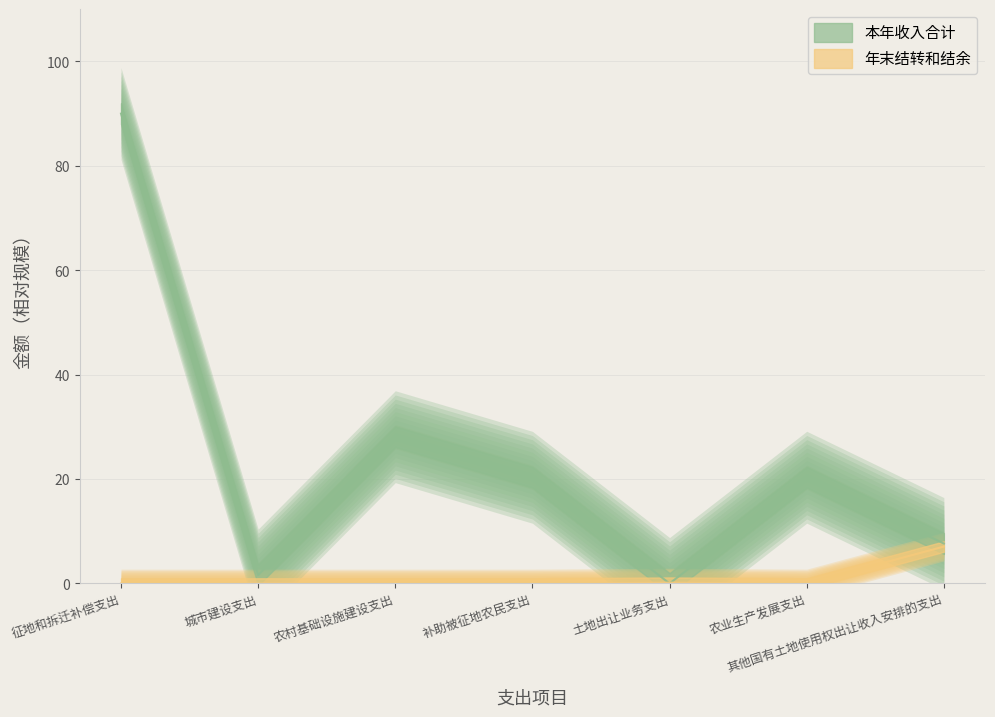

Between 城市建设支出 and 农村基础设施建设支出, which is larger?

农村基础设施建设支出